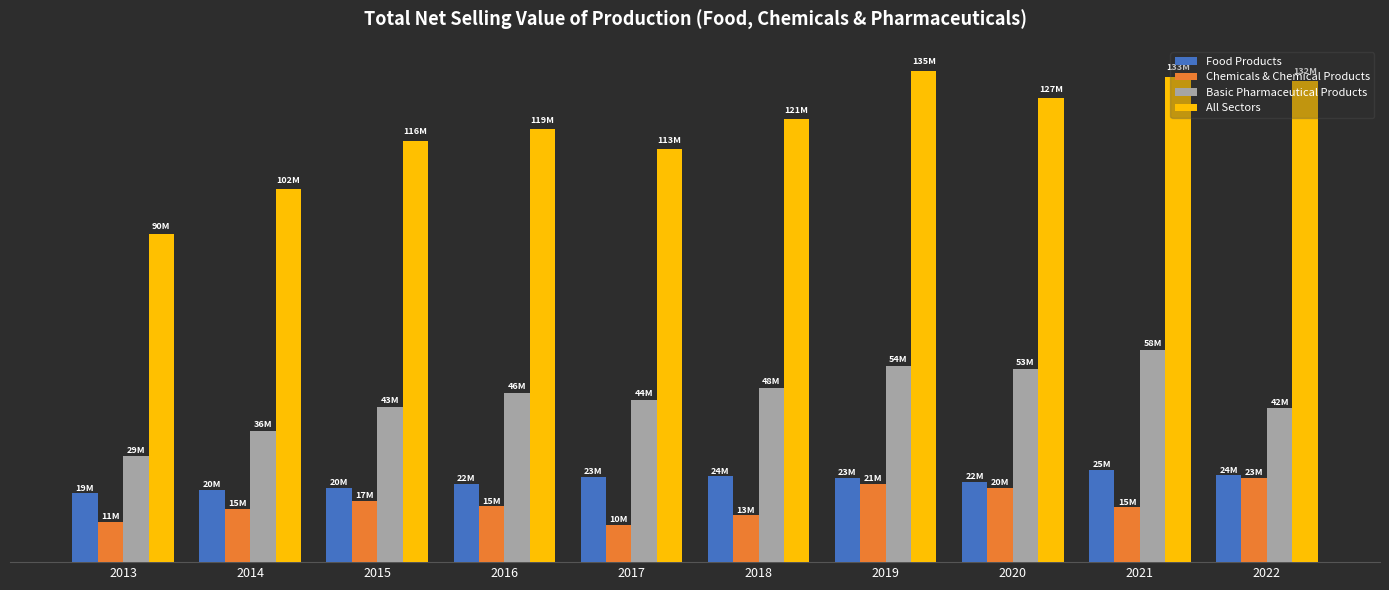

Which series has the largest total across all categories?

All Sectors